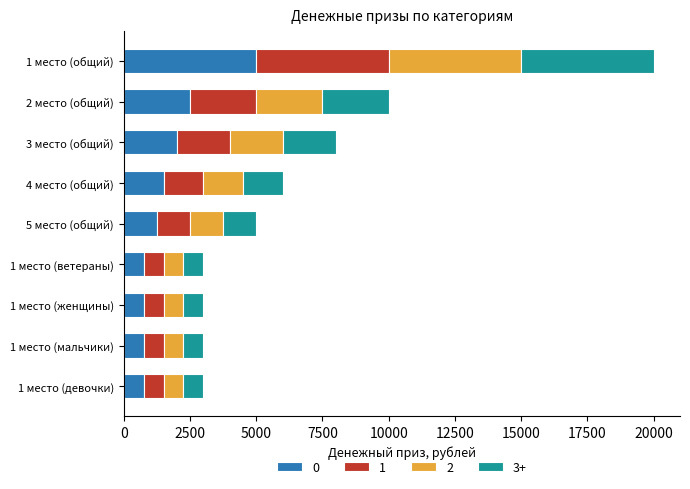

What is the total value across all series at 1 место (женщины)?

3000